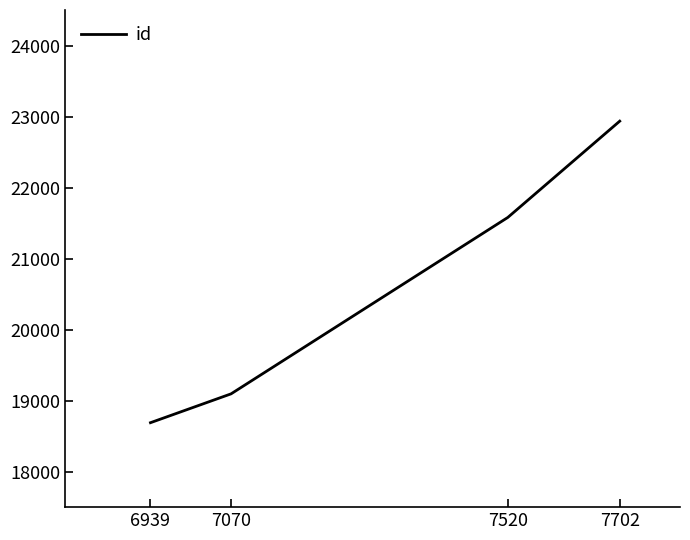

Which category has the lowest value across all series?

6939